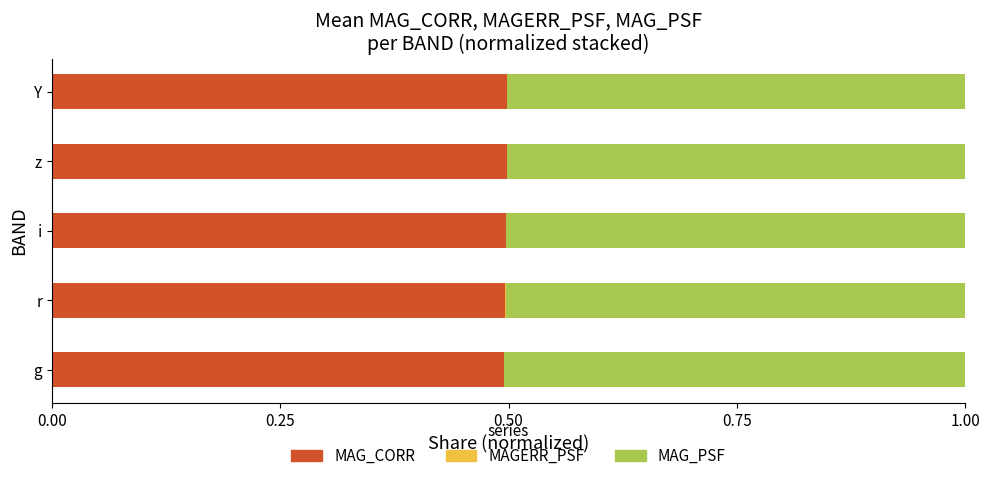

The MAG_CORR series shows 0.5 at g. True or false?

True